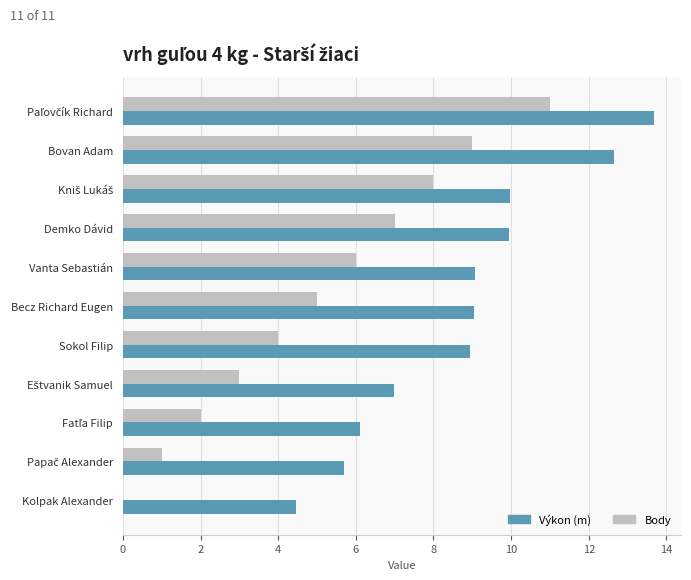

How many categories are shown in the chart?

11